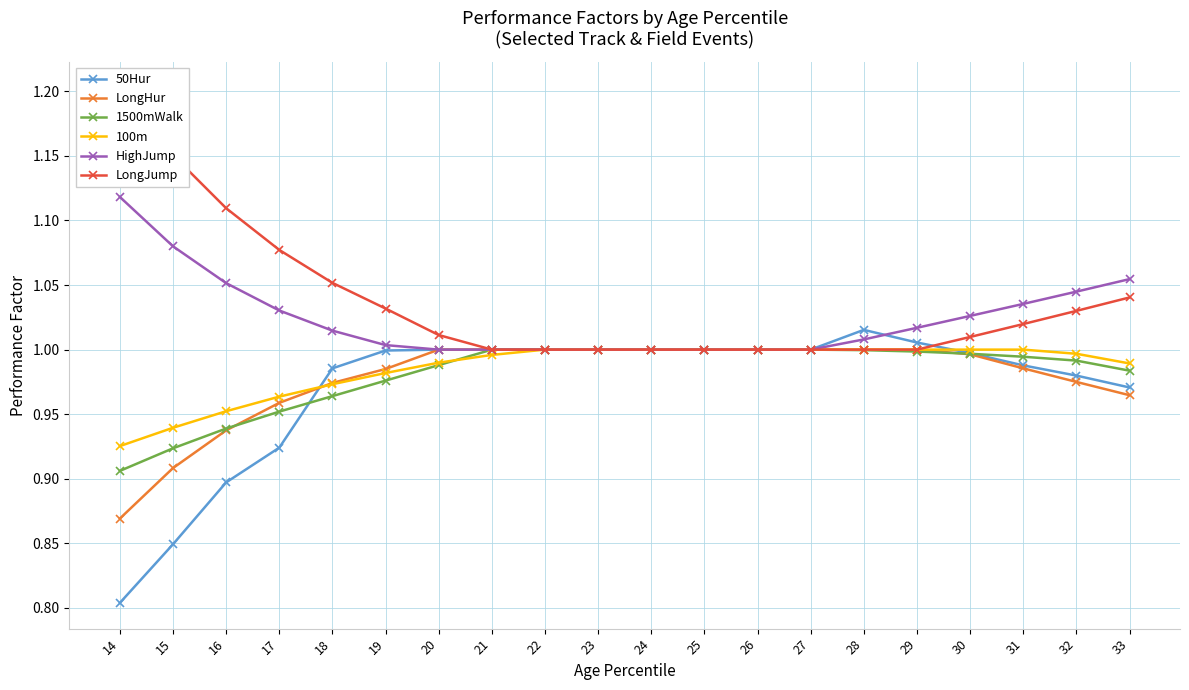

Is it true that LongHur equals 1.6 at 14?

False